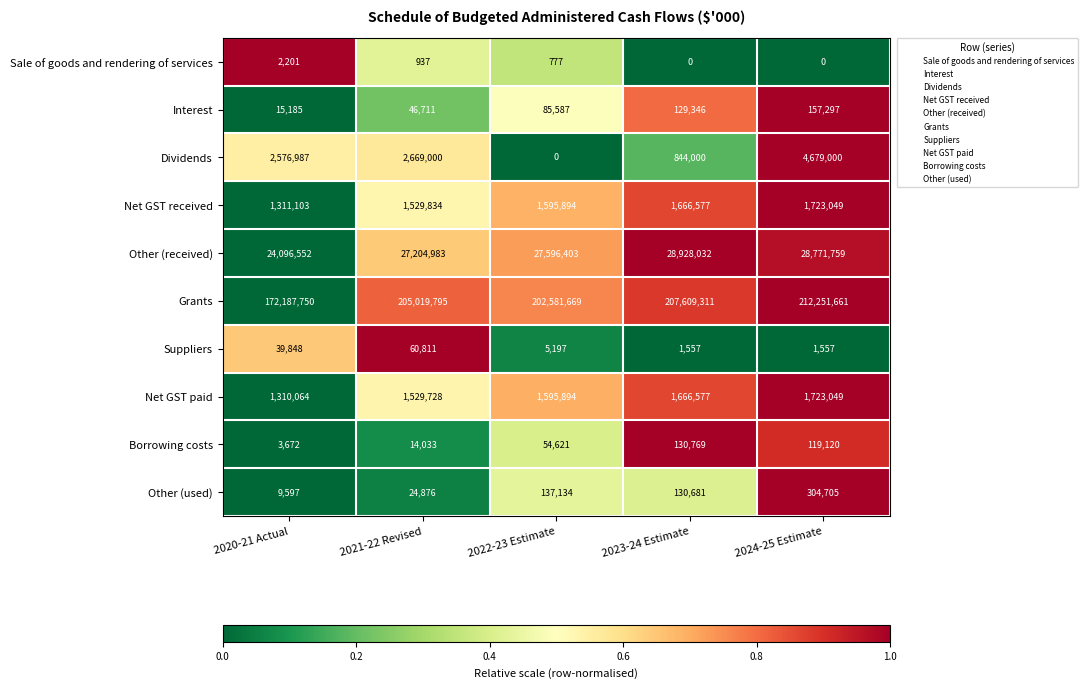

What is the sum of all Suppliers values?

108970